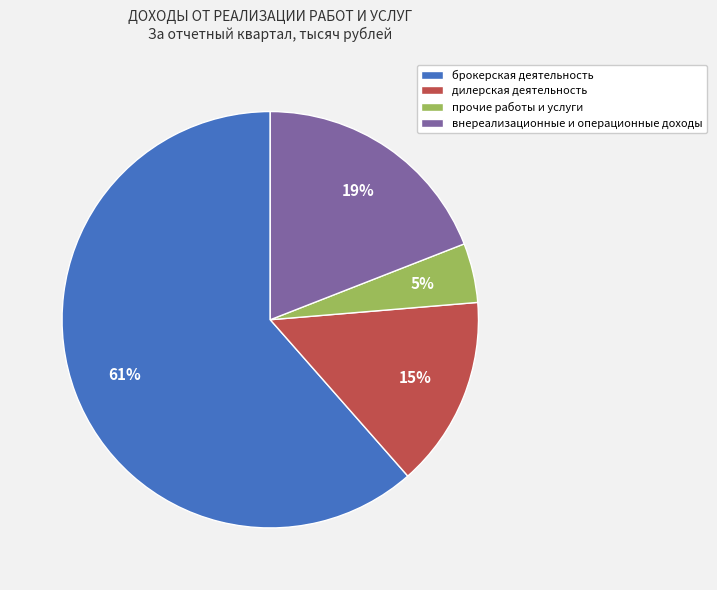

What is the smallest slice in the pie chart?

прочие работы и услуги